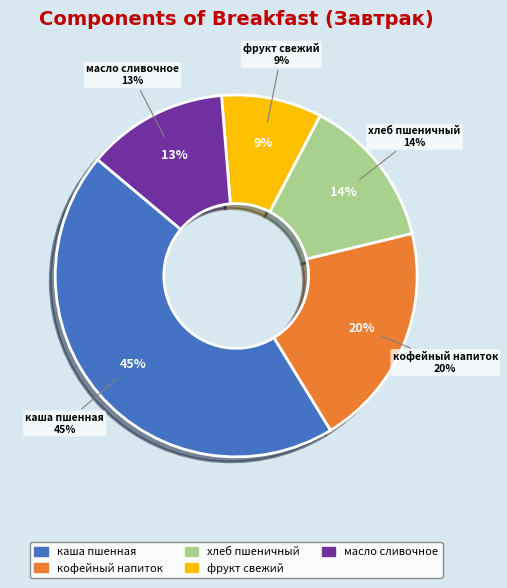

The хлеб пшеничный slice represents 14% of the pie. True or false?

True